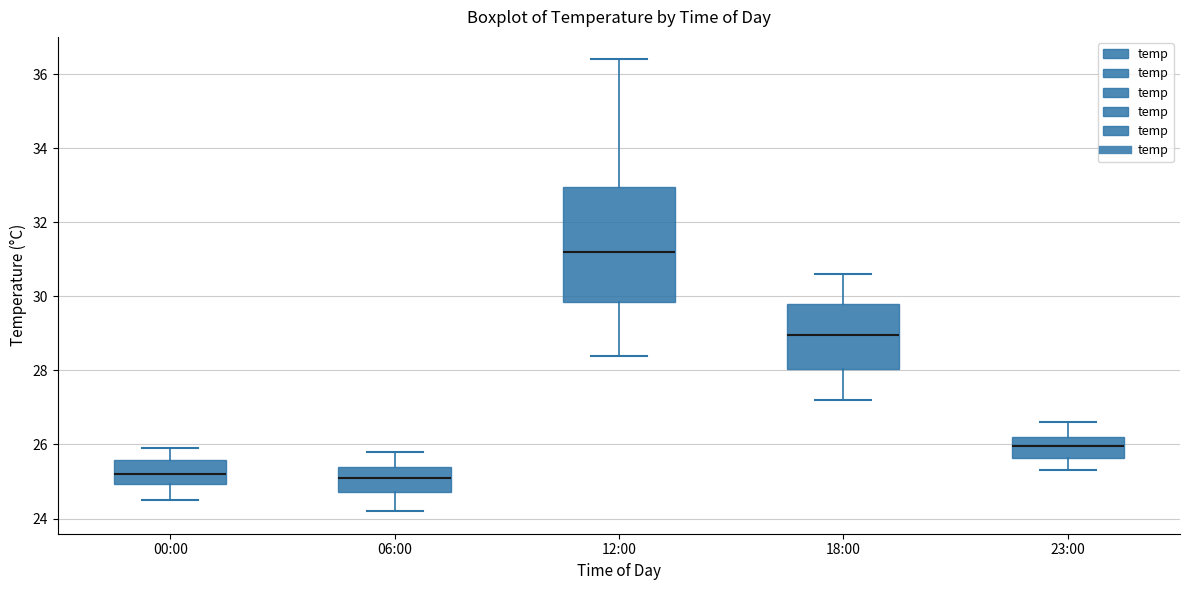

Comparing the boxes themselves (not the whiskers), which one is the tallest?

12:00